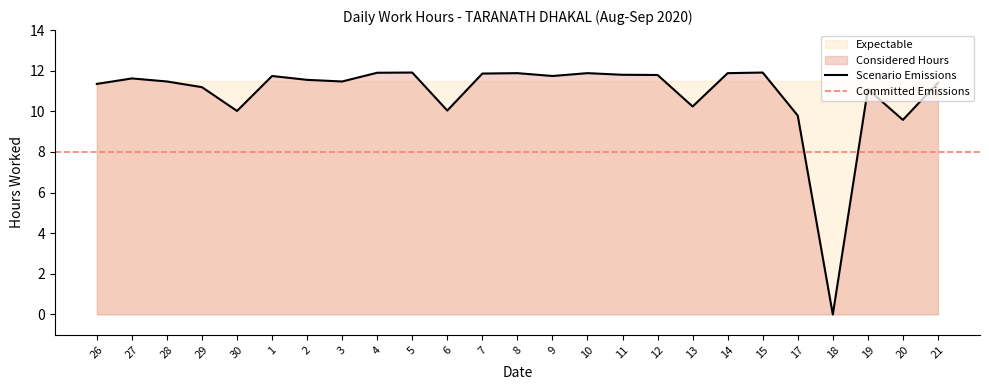

True or false: the data has more than 0 interior local peaks.

True